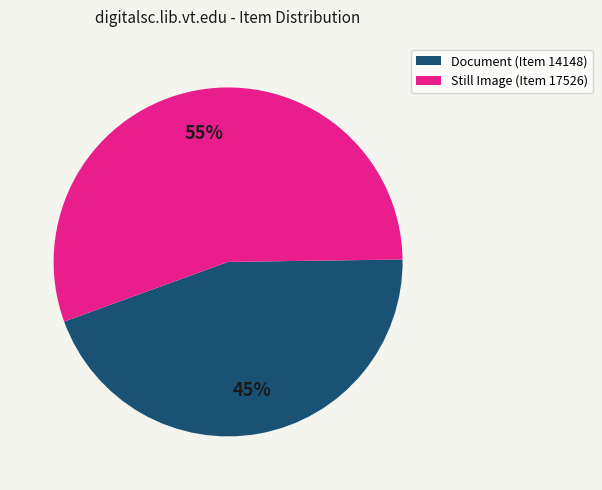

To the nearest percent, what is the average slice percentage?

50%